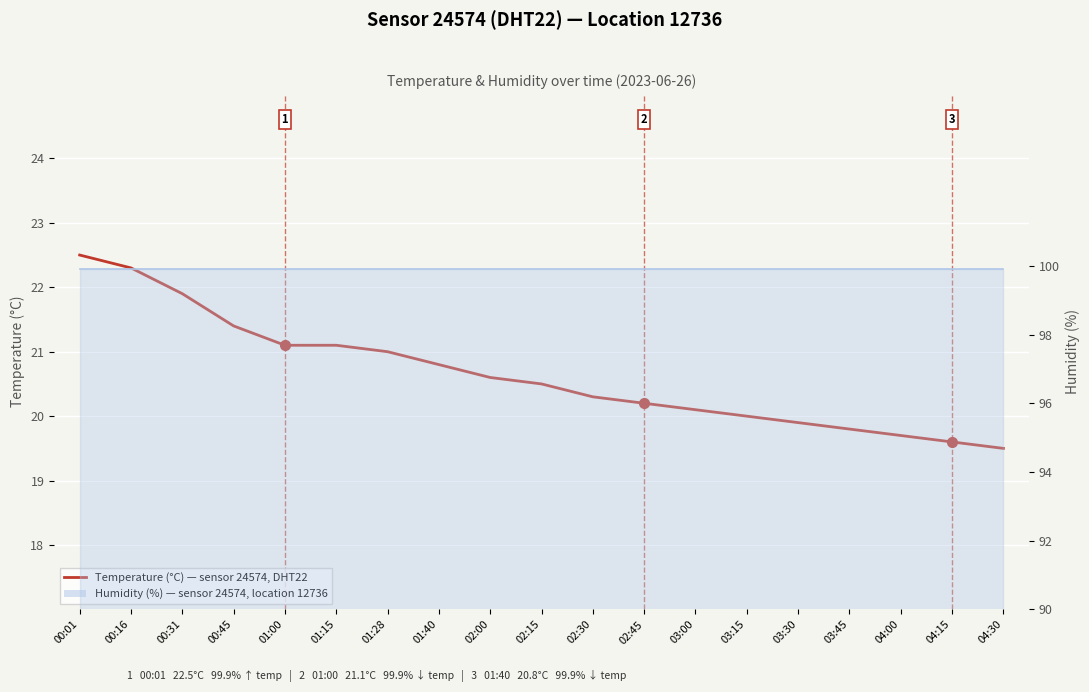

Between 03:15 and 02:15, which is larger?

02:15